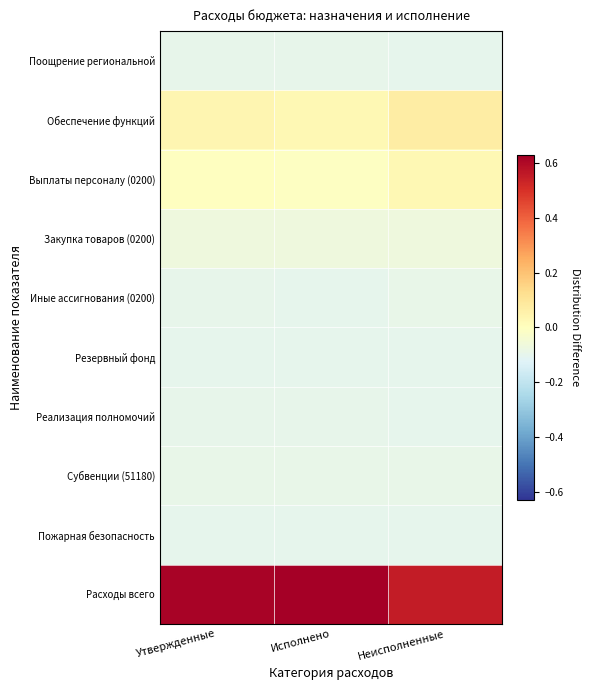

What is the greatest value displayed?

0.6